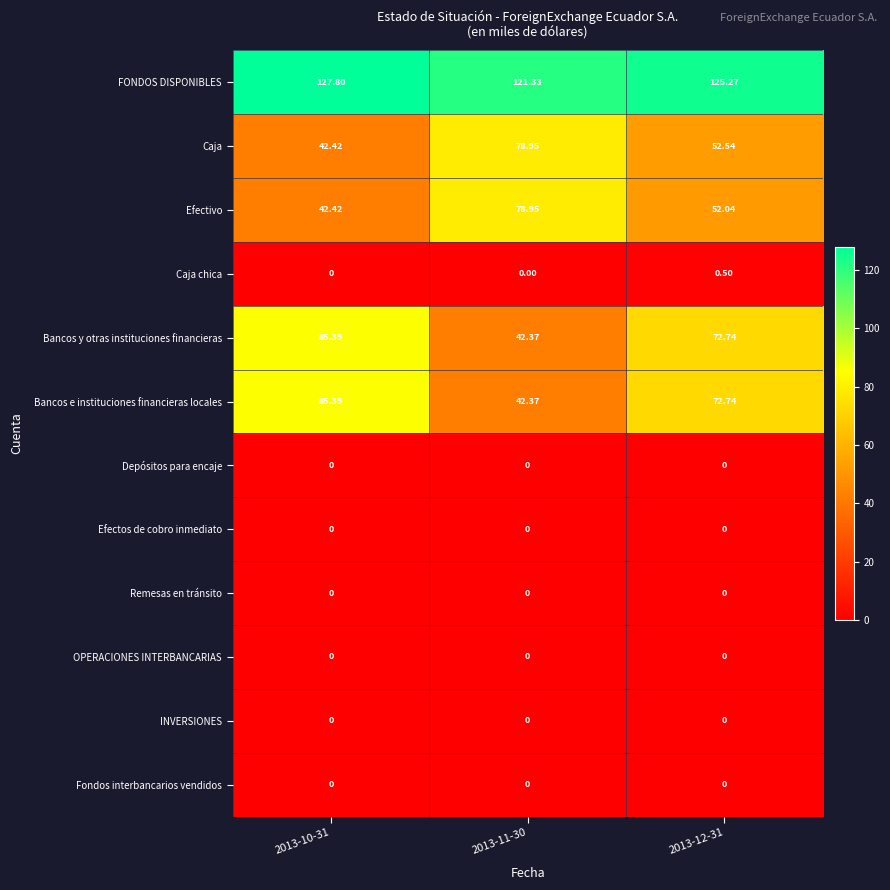

Which series has the largest total across all categories?

FONDOS DISPONIBLES